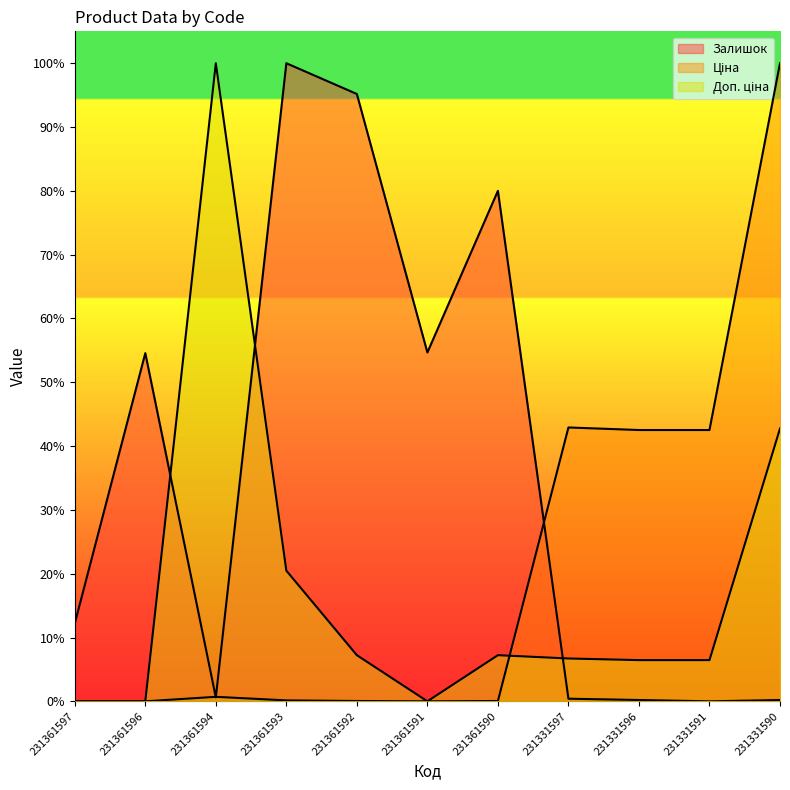

Which series has the largest range (max minus min)?

Залишок